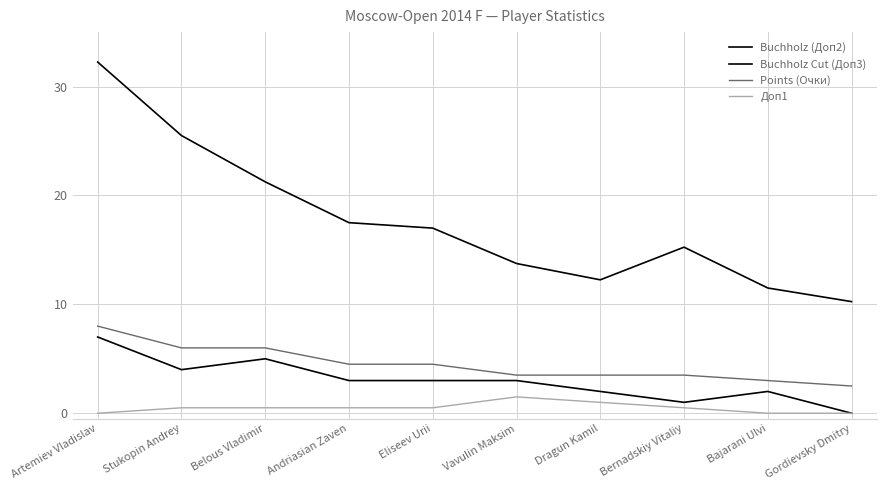

At which category does Buchholz Cut (Доп3) reach its first local valley?

Stukopin Andrey